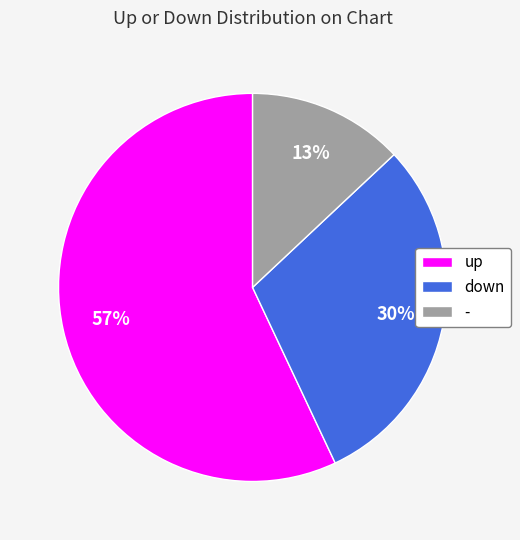

How many segments does this pie chart have?

3